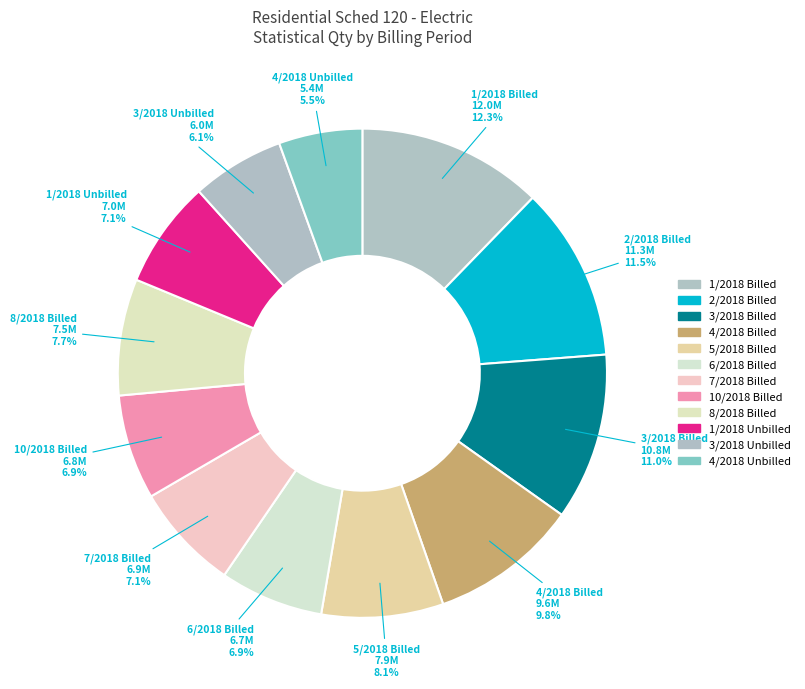

How many slices are in this pie chart?

12